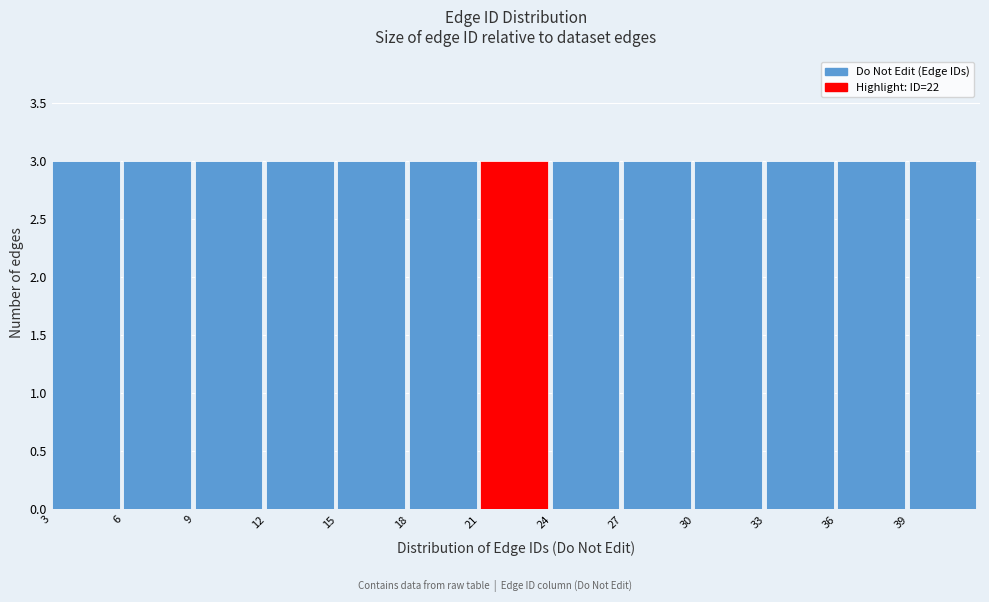

Reading left to right, list every bar in this chart as the range it spans on the x-axis followed by its height. The values are not printed on the chart, so give them approximately, as read against the axis.

3 to 6: 3
6 to 9: 3
9 to 12: 3
12 to 15: 3
15 to 18: 3
18 to 21: 3
21 to 24: 3
24 to 27: 3
27 to 30: 3
30 to 33: 3
33 to 36: 3
36 to 39: 3
39 to 42: 3